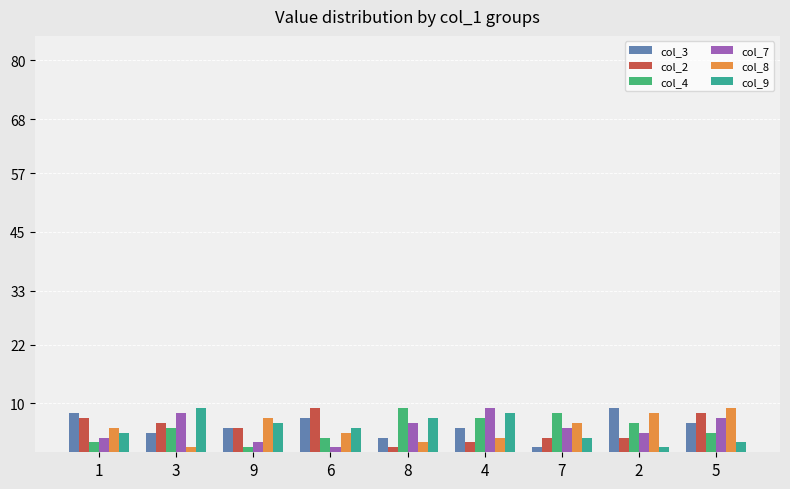

What is the label of the 4th bar from the left?

6